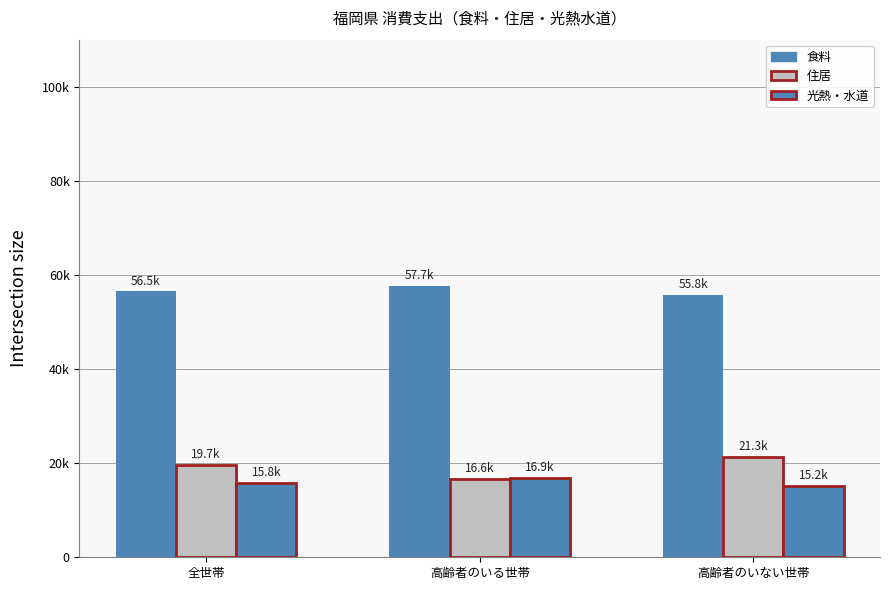

Does the chart contain any negative values?

No